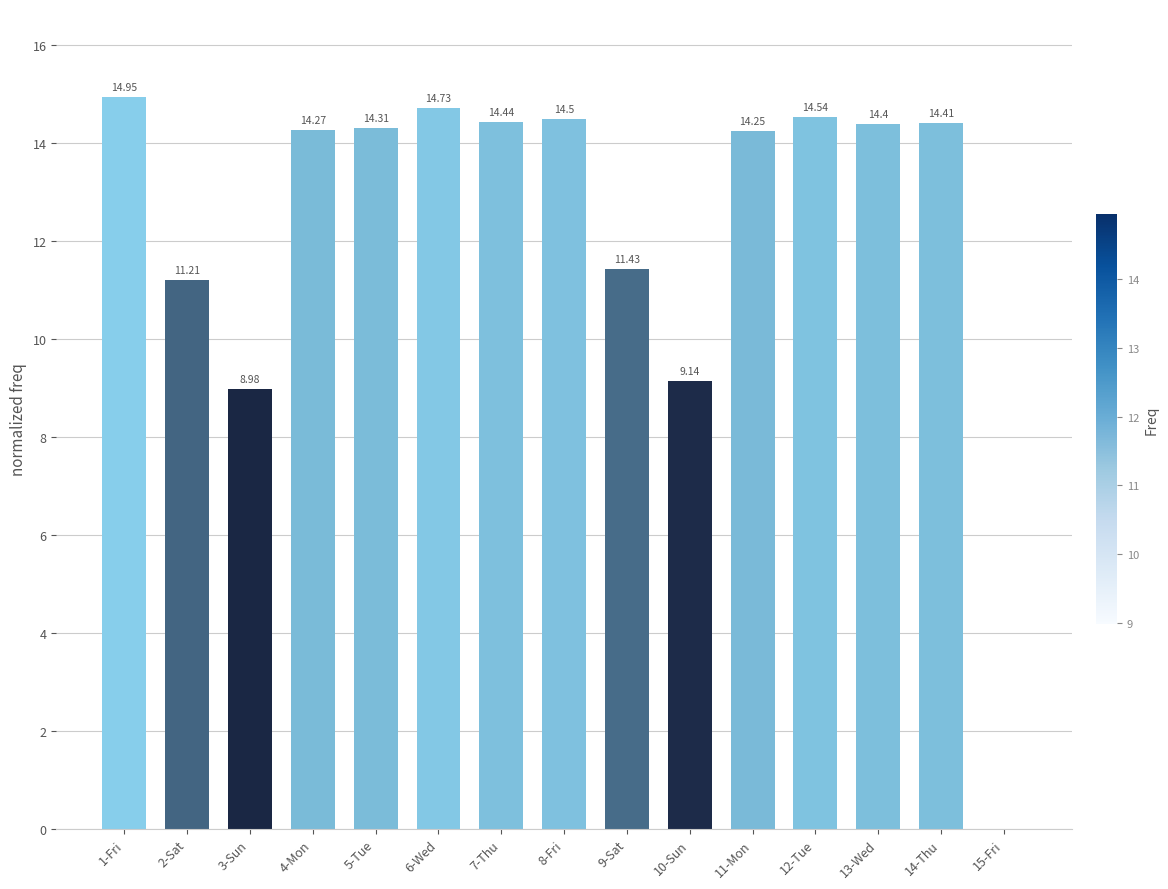

How many categories are shown in the chart?

15